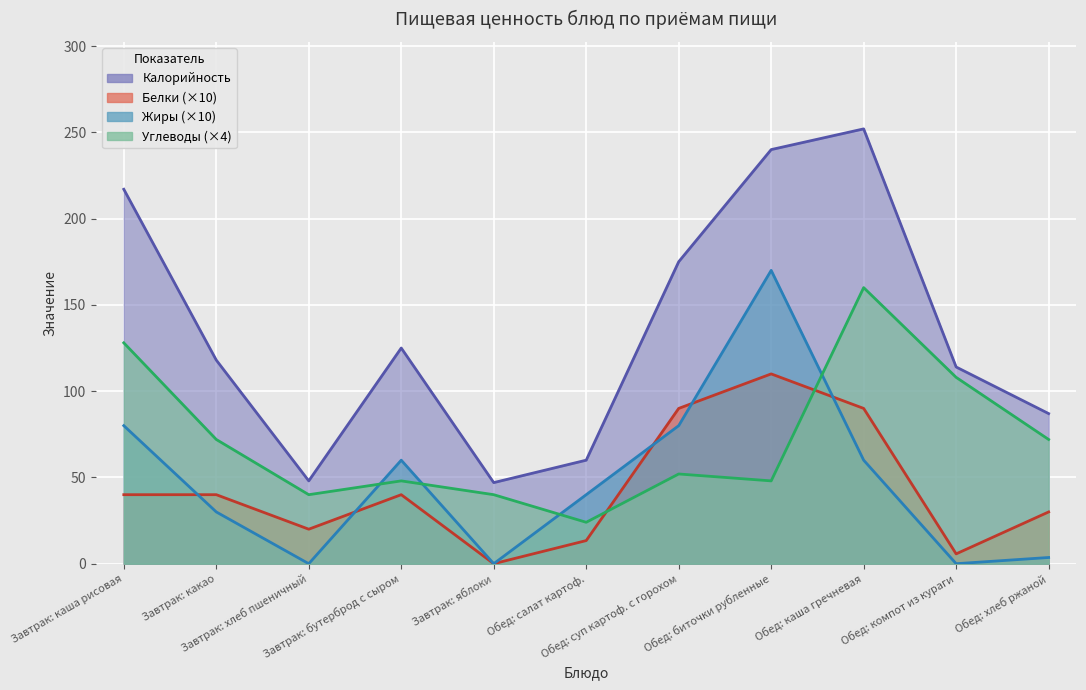

What is the difference between the second highest and minimum values in the Калорийность series?

193.0